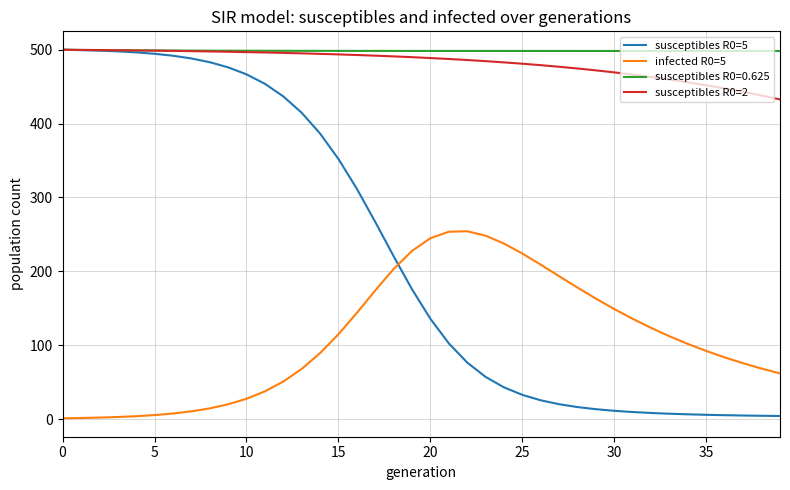

Which series has the largest range (max minus min)?

susceptibles R0=5